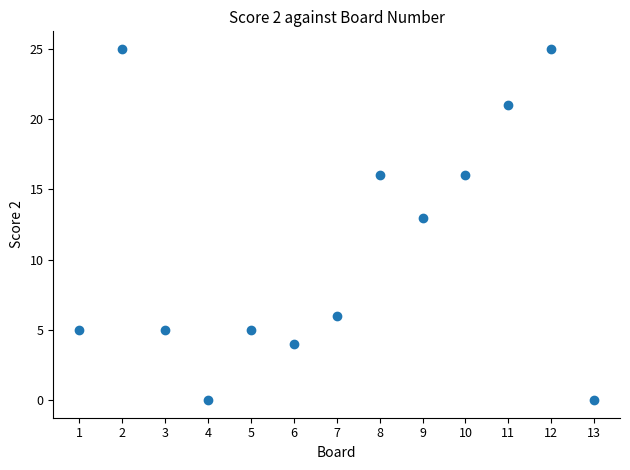

What is the range of Y values (max minus min)?

25